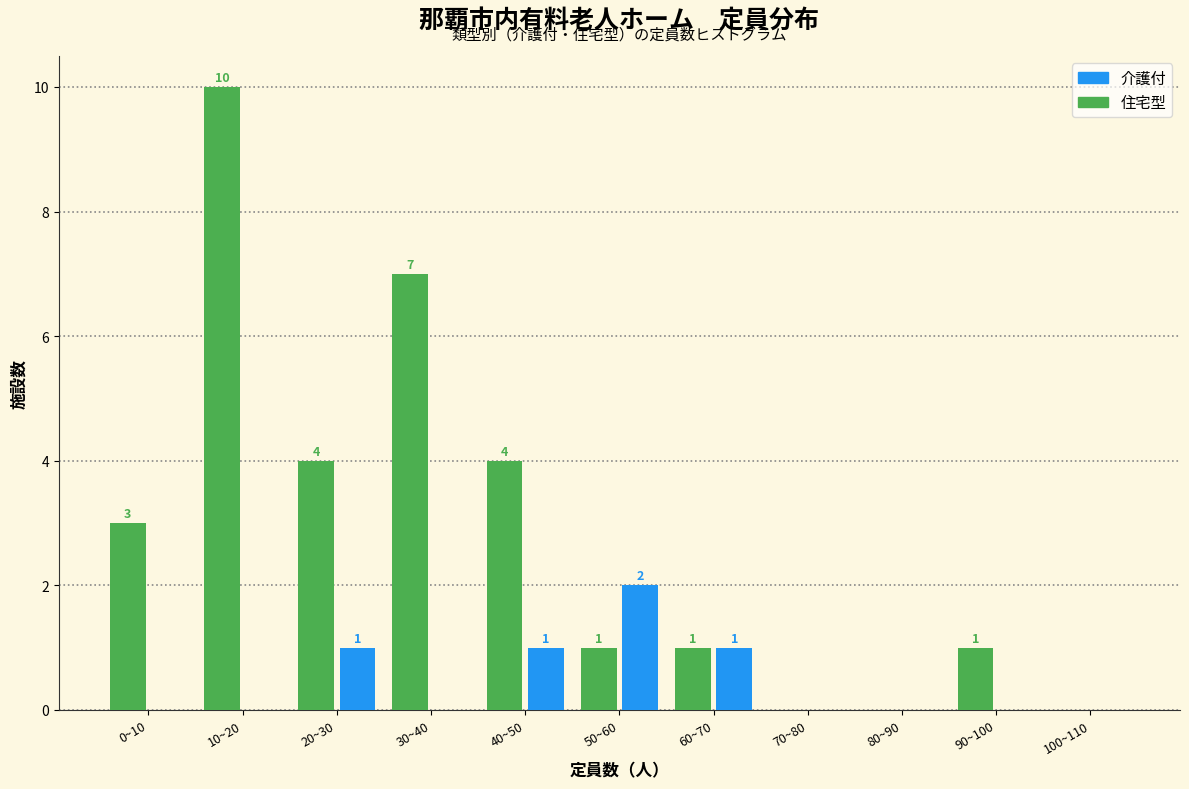

At which label does 住宅型 first exceed 1?

0~10